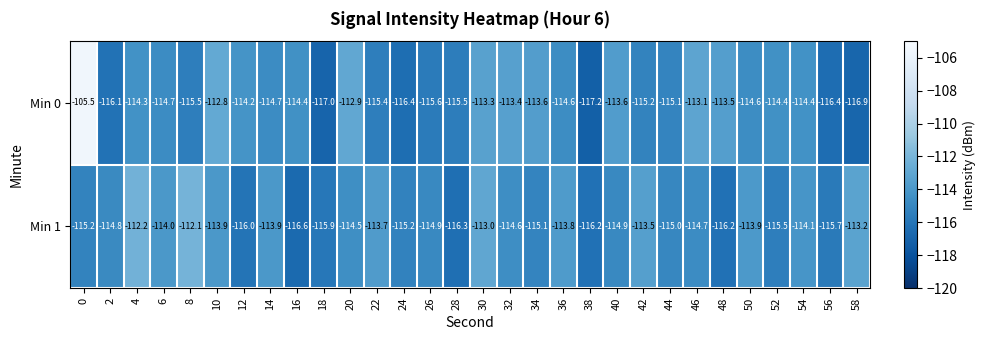

Rank the series by their maximum value, from lowest to highest.

Min 1, Min 0